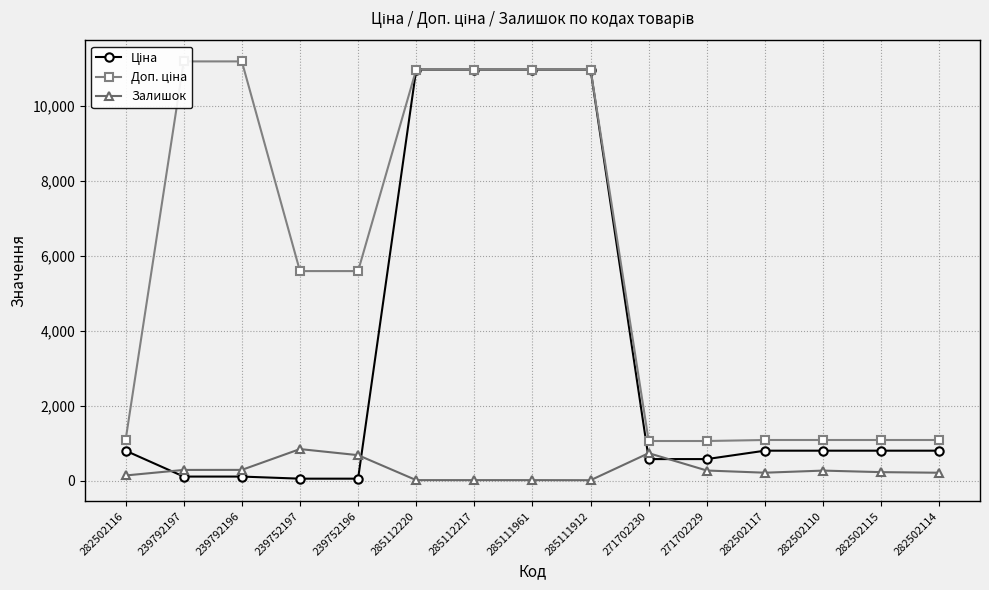

True or false: Залишок has more than 2 points higher than both neighbors.

True